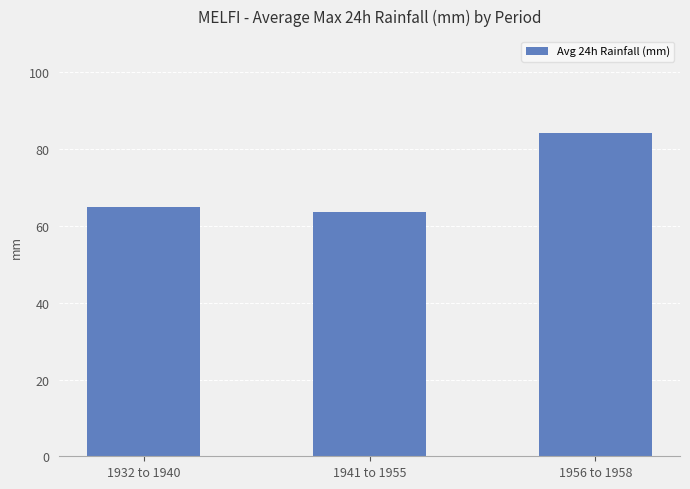

Which has a higher value, 1932 to 1940 or 1941 to 1955?

1932 to 1940